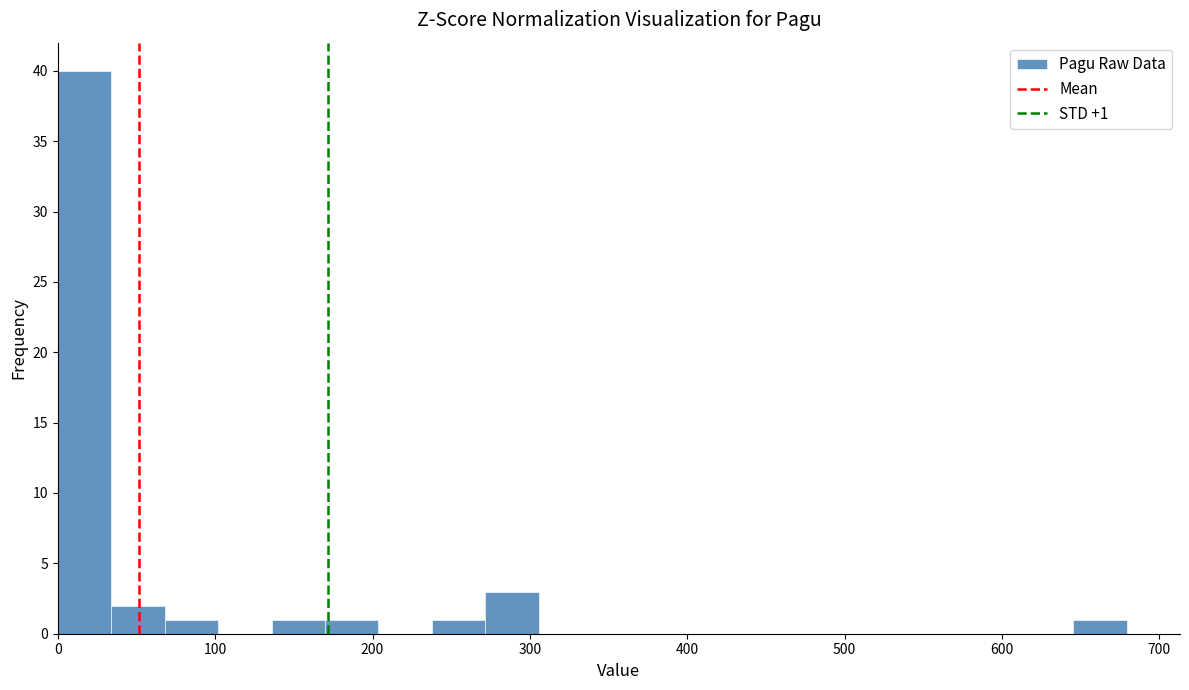

Around what value on the x-axis is the tallest bar? Give the approximate position of its centre, as read against the axis.

20